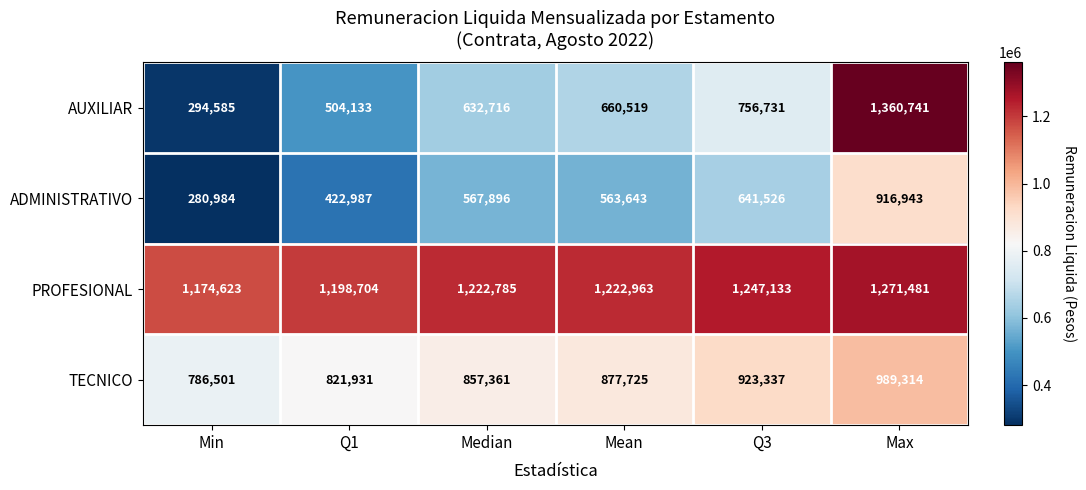

What is the maximum value shown in the chart?

1360741